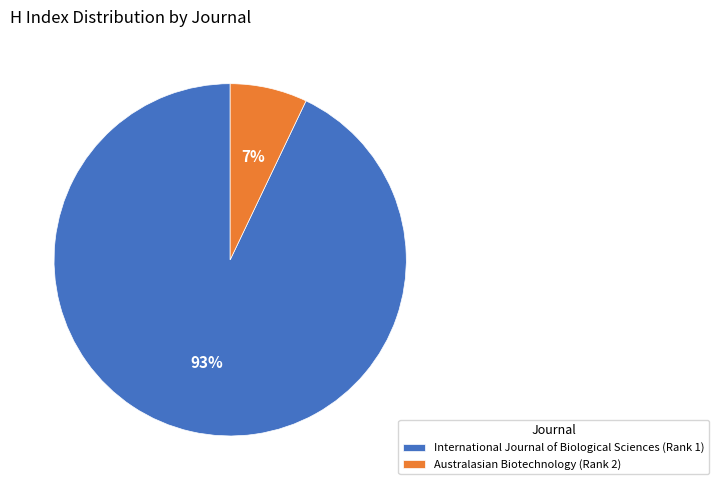

Does International Journal of Biological Sciences (Rank 1) account for over 50% of the chart?

Yes